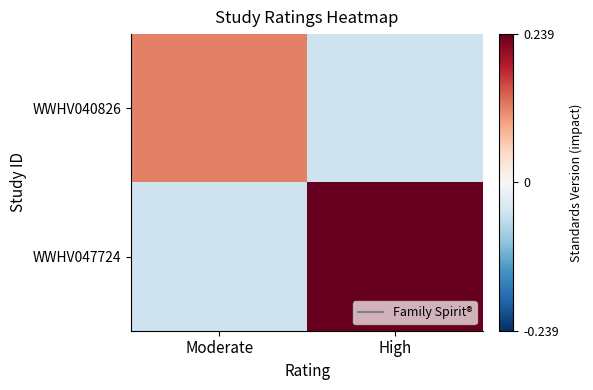

Which series has the largest total across all categories?

WWHV047724